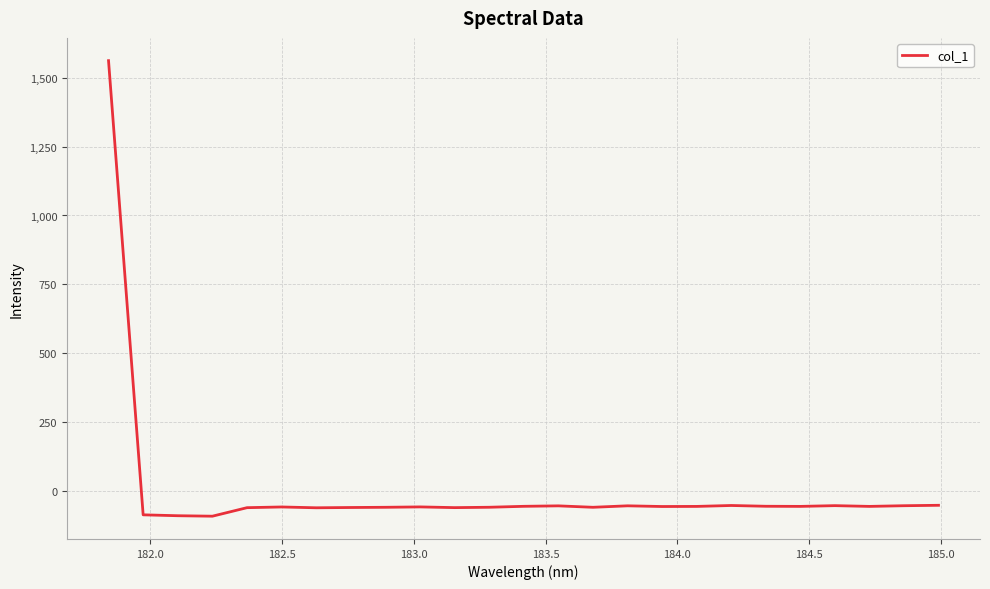

How many values are below zero?

24